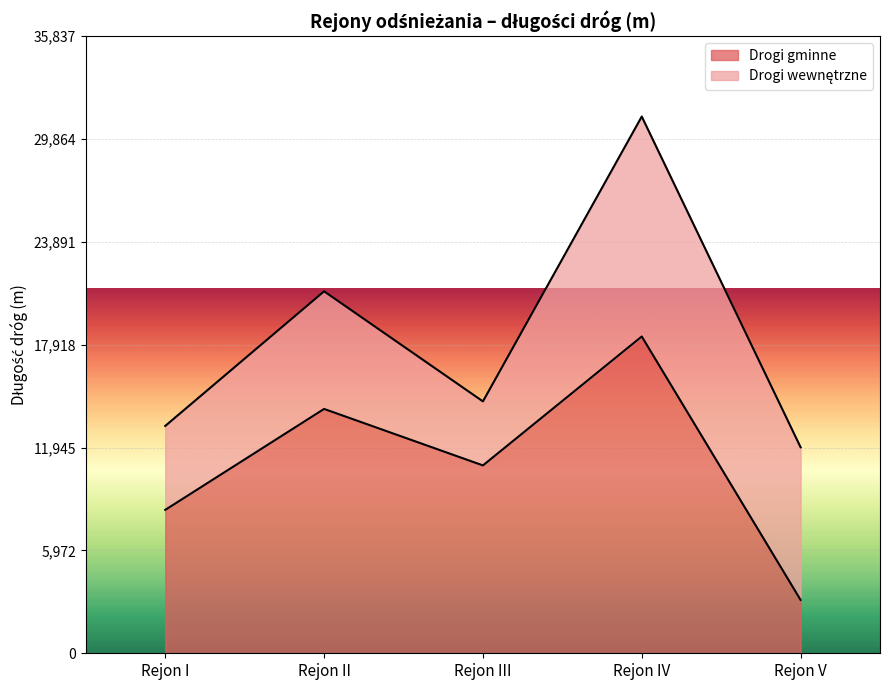

At which category does the data reach its first local peak?

Rejon II